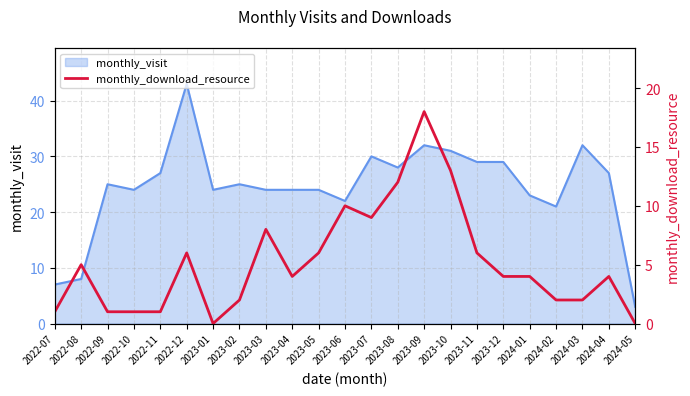

What is the difference between the second highest and minimum values?

13